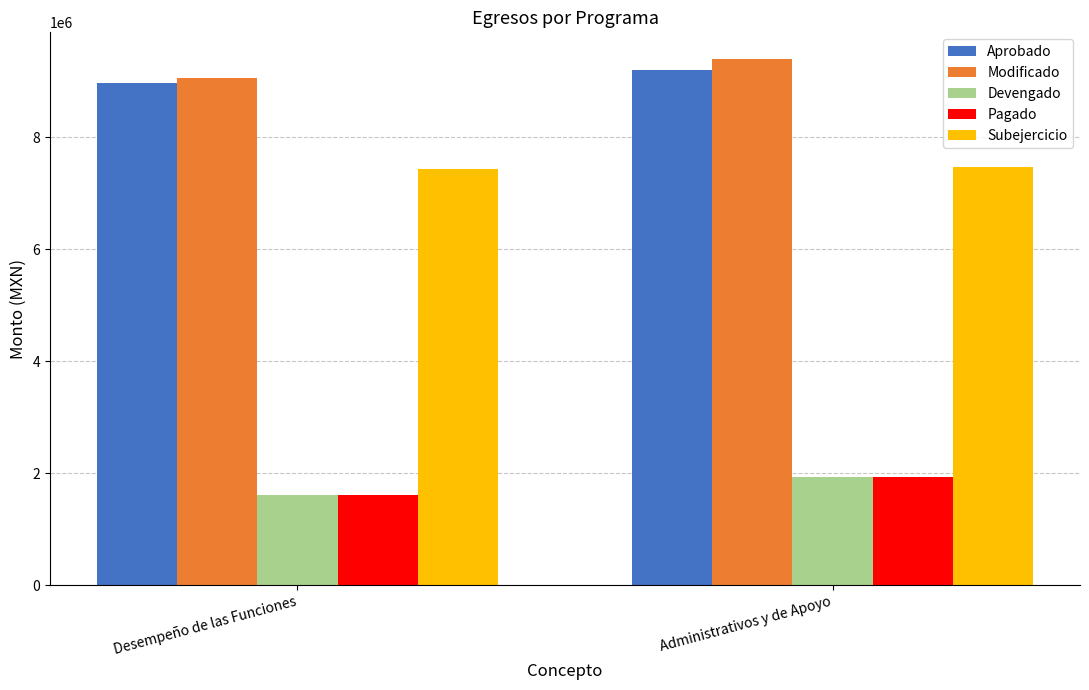

How many bars are there in total?

10